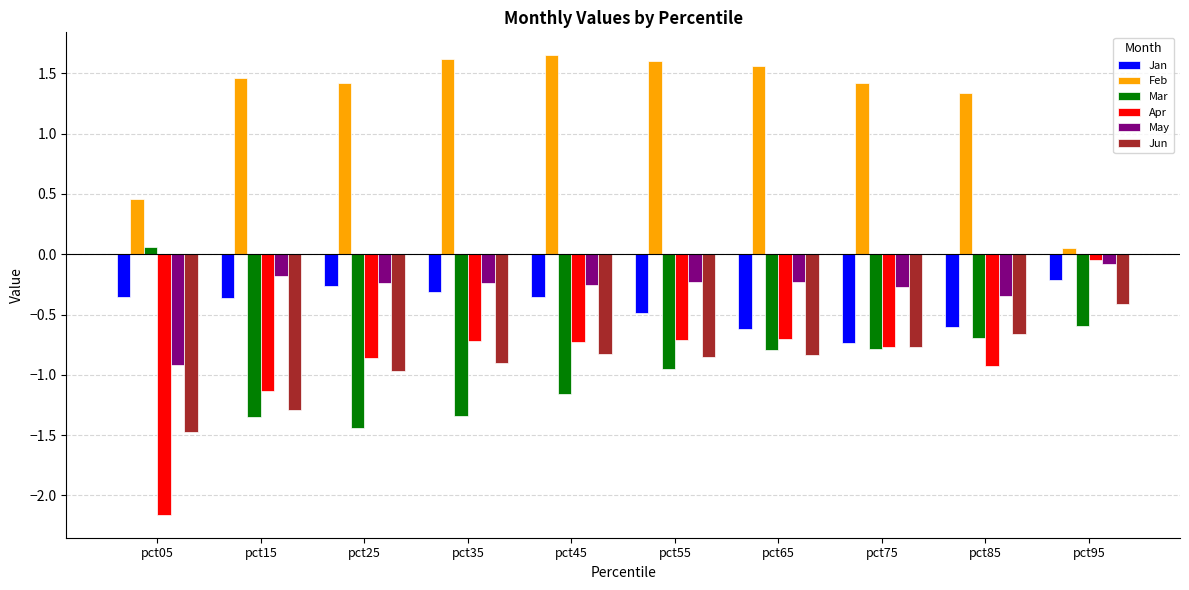

Which series has the largest total across all categories?

Feb